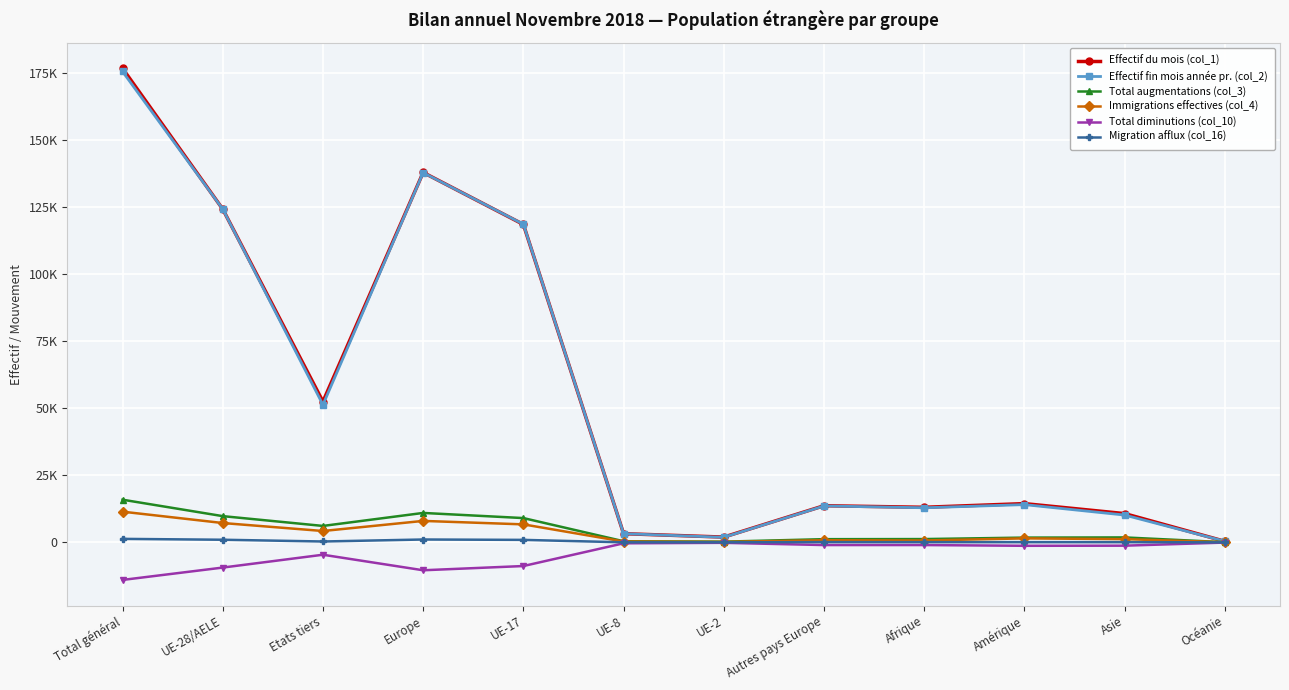

Reading right to left, extract all data points from this chart.

Effectif du mois (col_1): 394	10718	14440	13071	13652	1969	3236	118436	137799	52435	124147	176582
Effectif fin mois année pr. (col_2): 408	10172	14066	12890	13571	1885	3242	118511	137731	51255	124160	175415
Total augmentations (col_3): 64	1842	1774	1229	1192	266	418	9050	10964	6124	9772	15896
Immigrations effectives (col_4): 52	1200	1485	695	787	167	305	6706	7993	4232	7206	11438
Total diminutions (col_10): -75	-1232	-1278	-1004	-1003	-169	-350	-8816	-10393	-4607	-9390	-13997
Migration afflux (col_16): 3	75	80	78	89	24	22	926	1066	325	977	1302